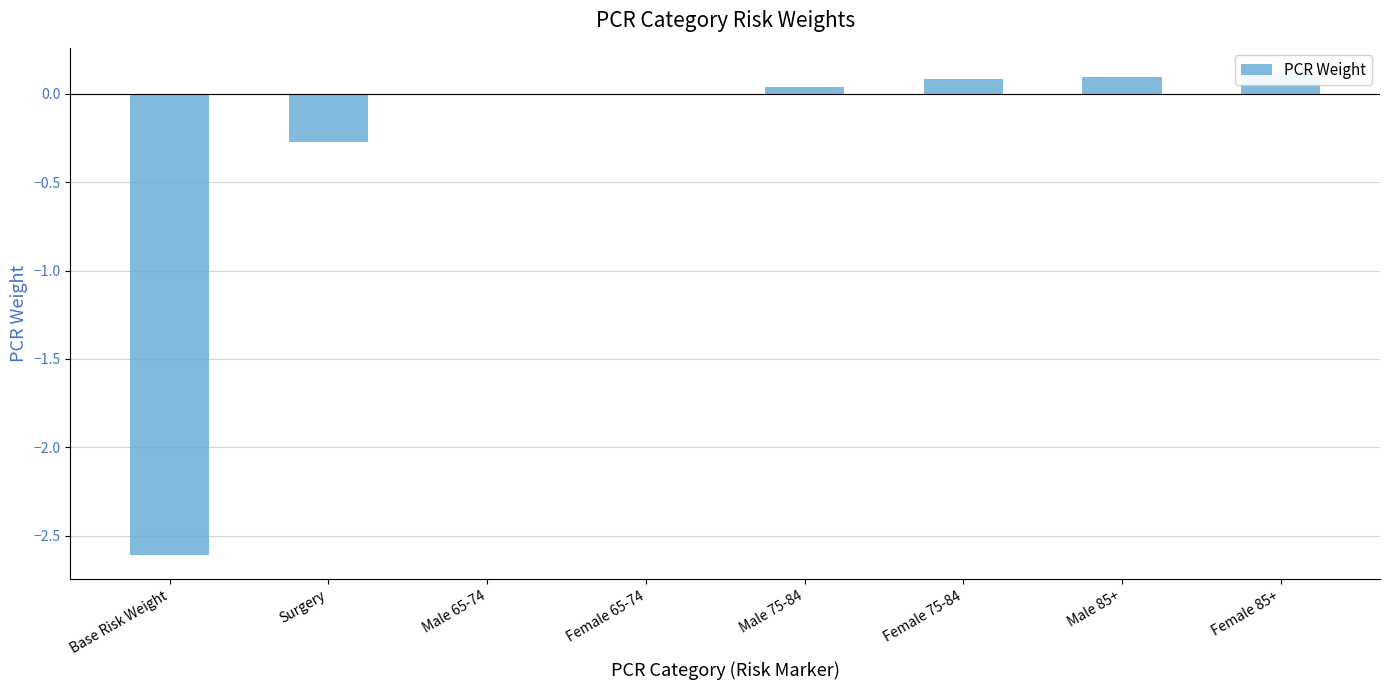

What is the sum of all values?

-2.6